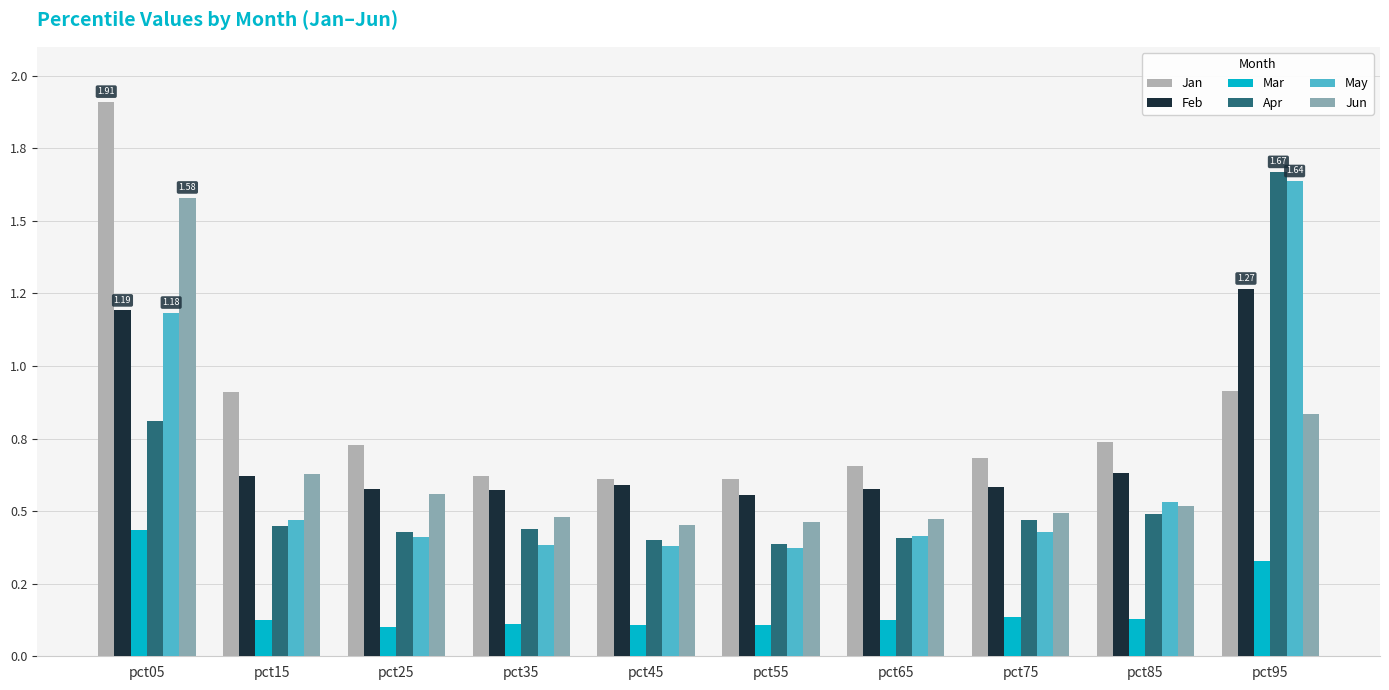

Are the bars grouped side by side (vs. stacked)?

Yes